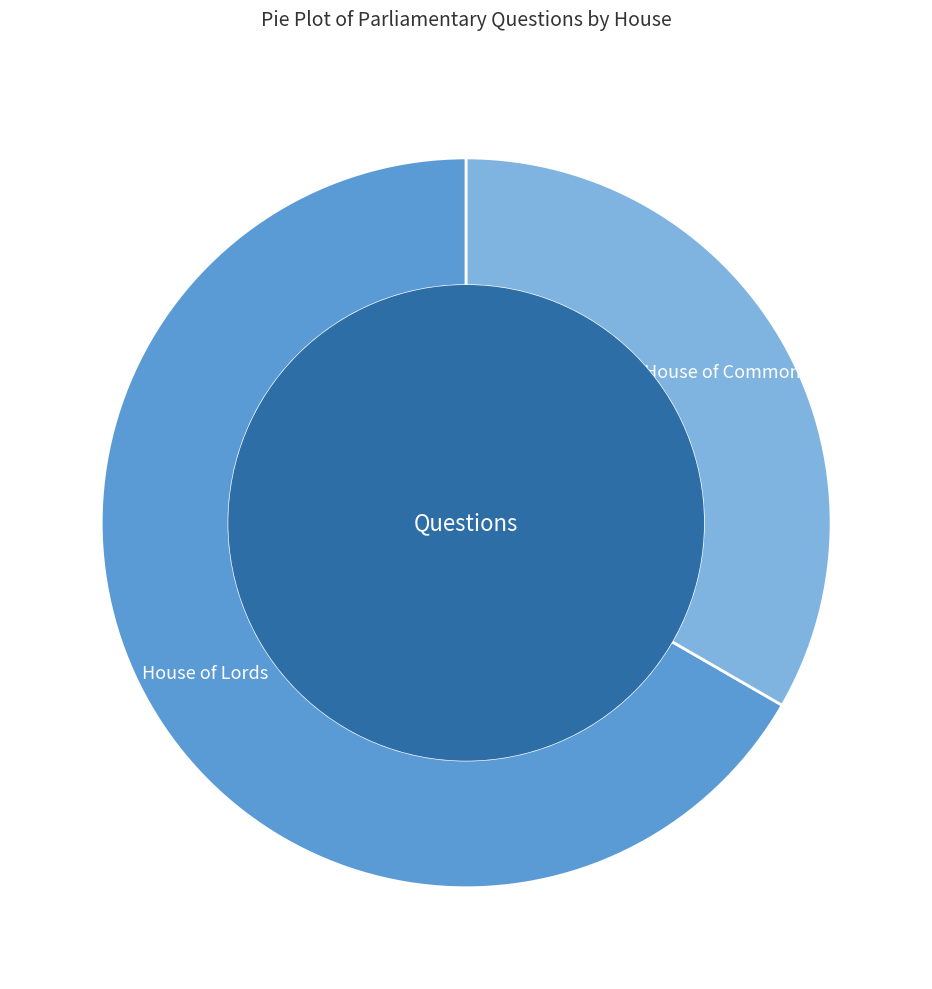

Rank the categories by value from lowest to highest.

House of Commons, House of Lords